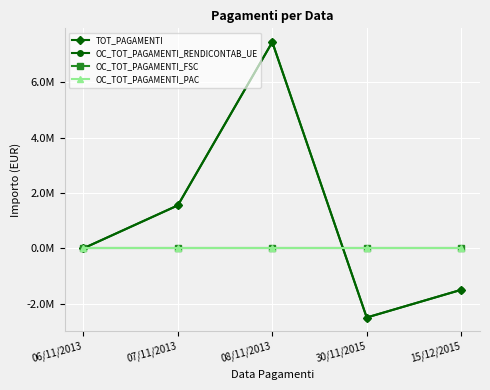

Does the chart have visible grid lines?

Yes